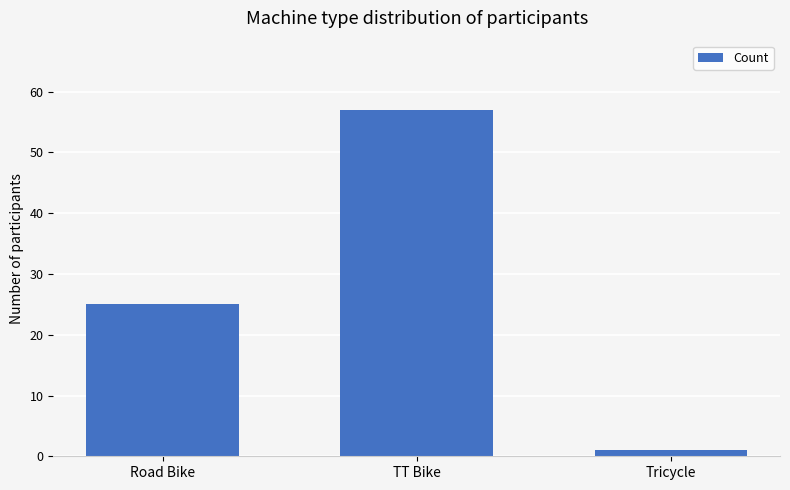

What is the change in value from Road Bike to TT Bike?

+32